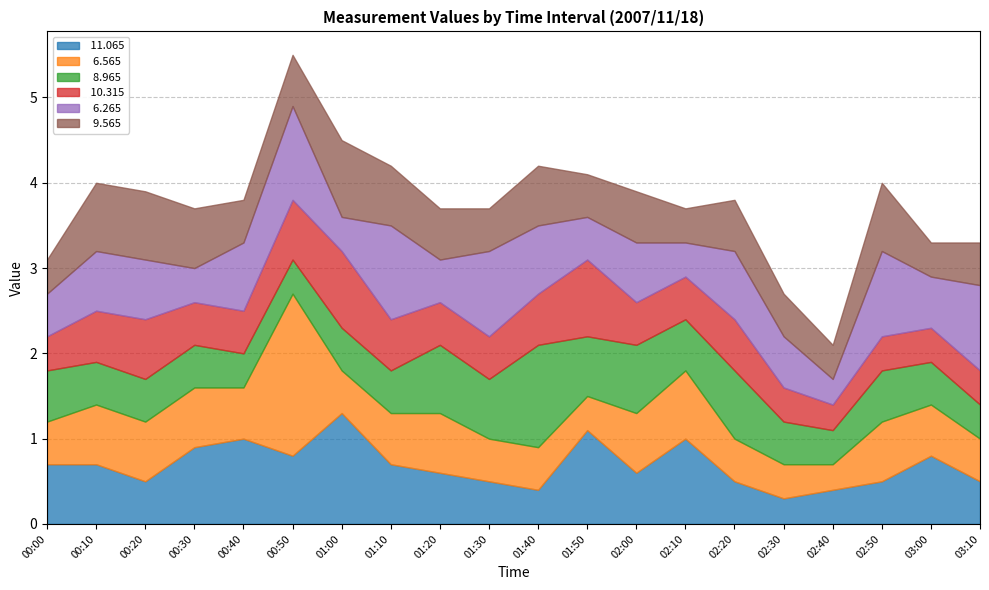

What is the label of the 2nd point from the right?

03:00